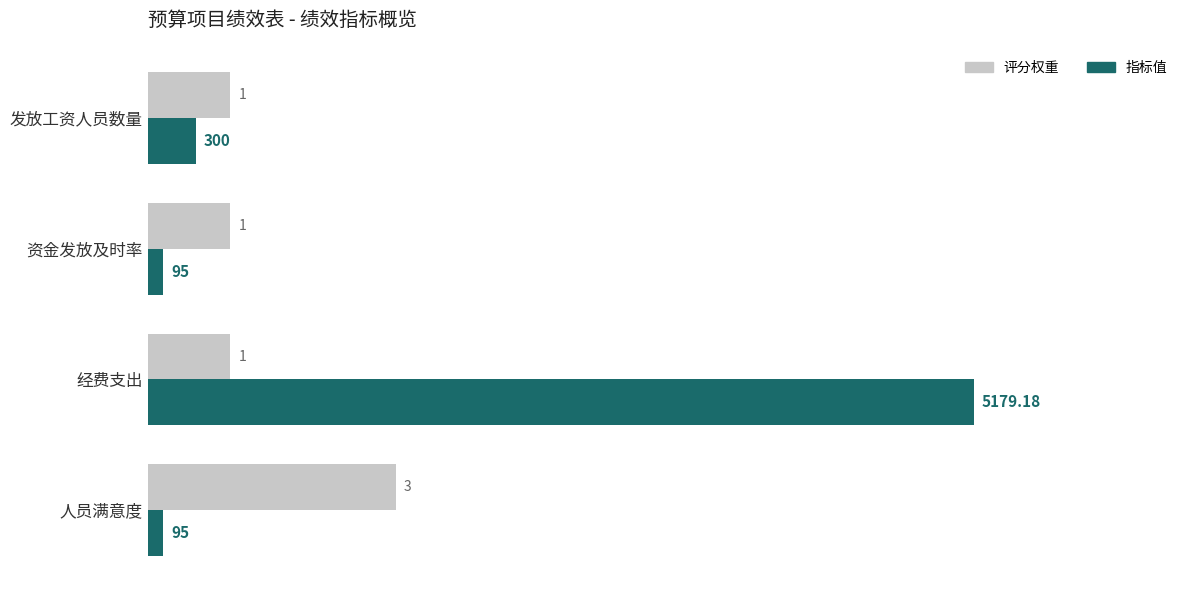

At which category does the chart reach its peak across all series?

经费支出